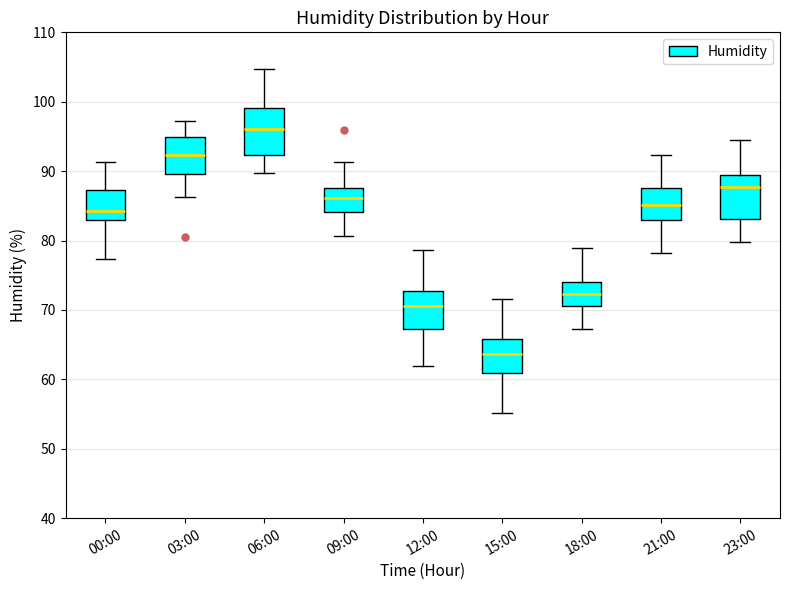

Which box has the lowest median line?

15:00